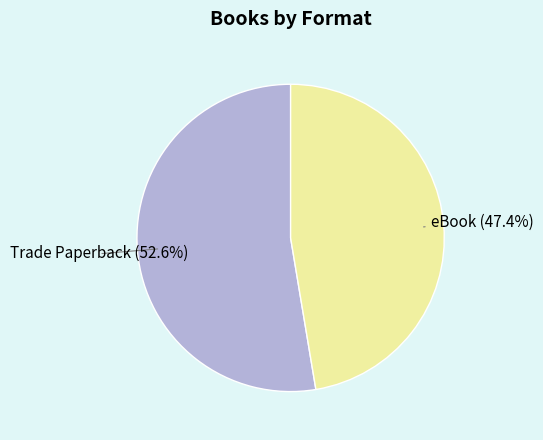

To the nearest percent, what is the difference between the largest and smallest slice percentages?

5%